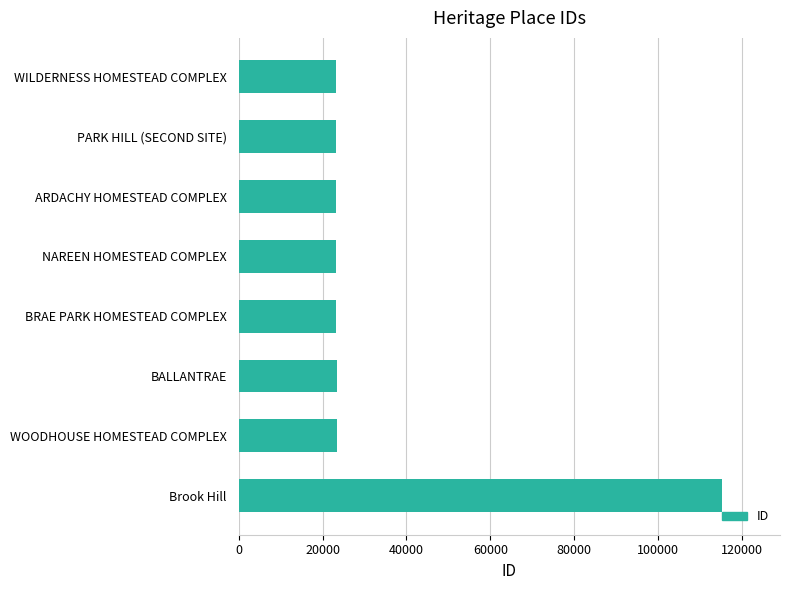

What is the sum of the values at BALLANTRAE and NAREEN HOMESTEAD COMPLEX?

46620